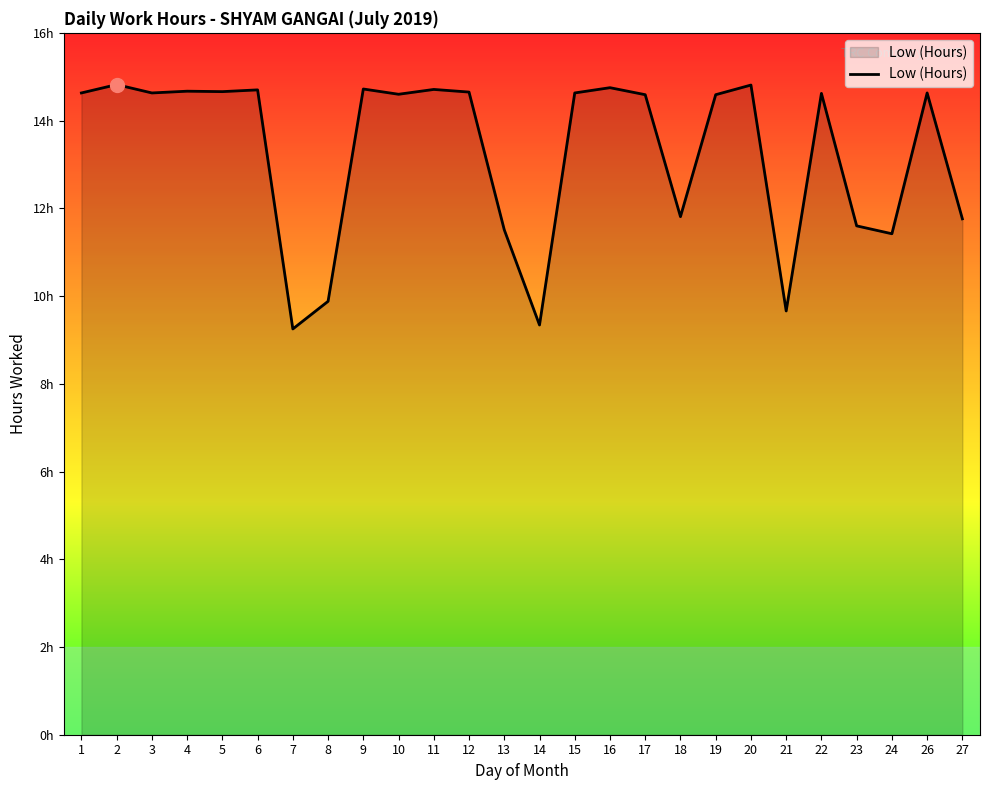

Is this an area chart (filled region under the line)?

Yes